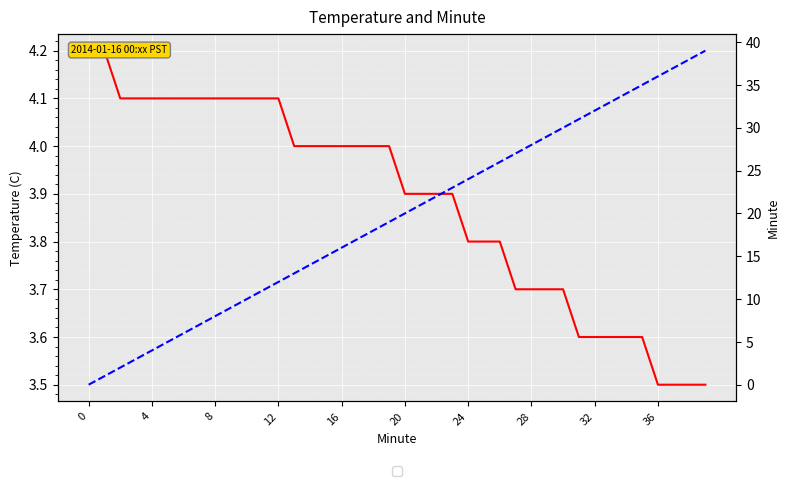

What is the difference between the maximum and minimum values in the Temperature (C) series?

0.7